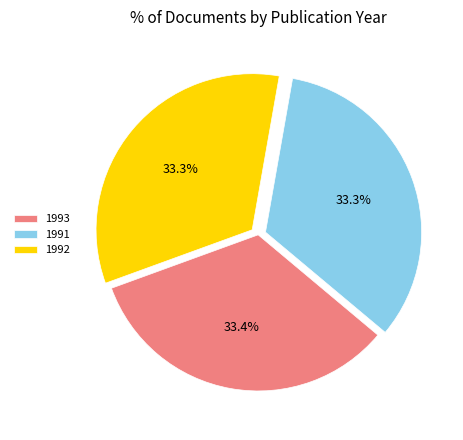

What is the ratio of the value at 1993 to the value at 1992?

1.0